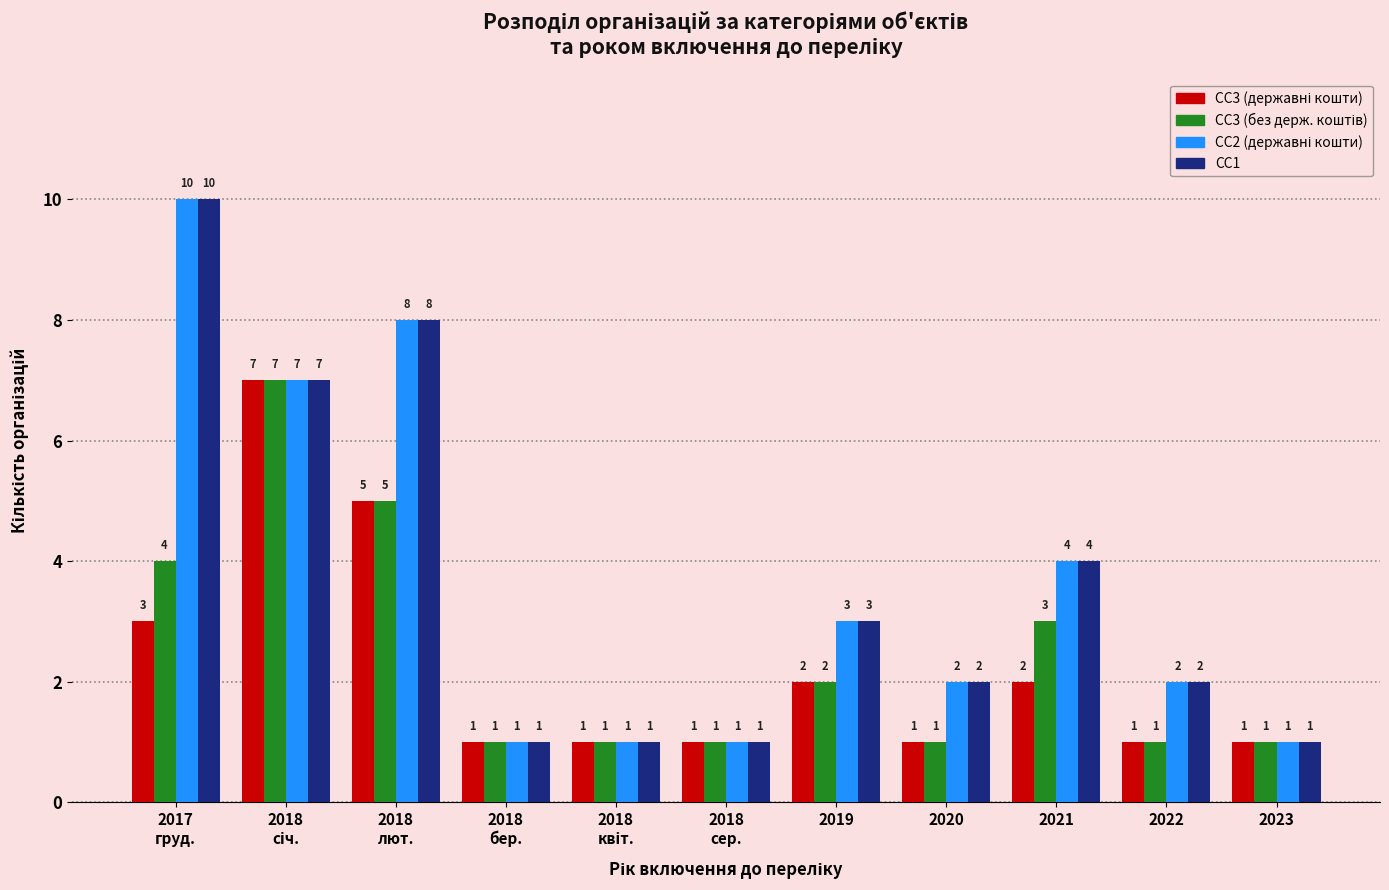

Where is СС1 nearest to the value 5?

2021